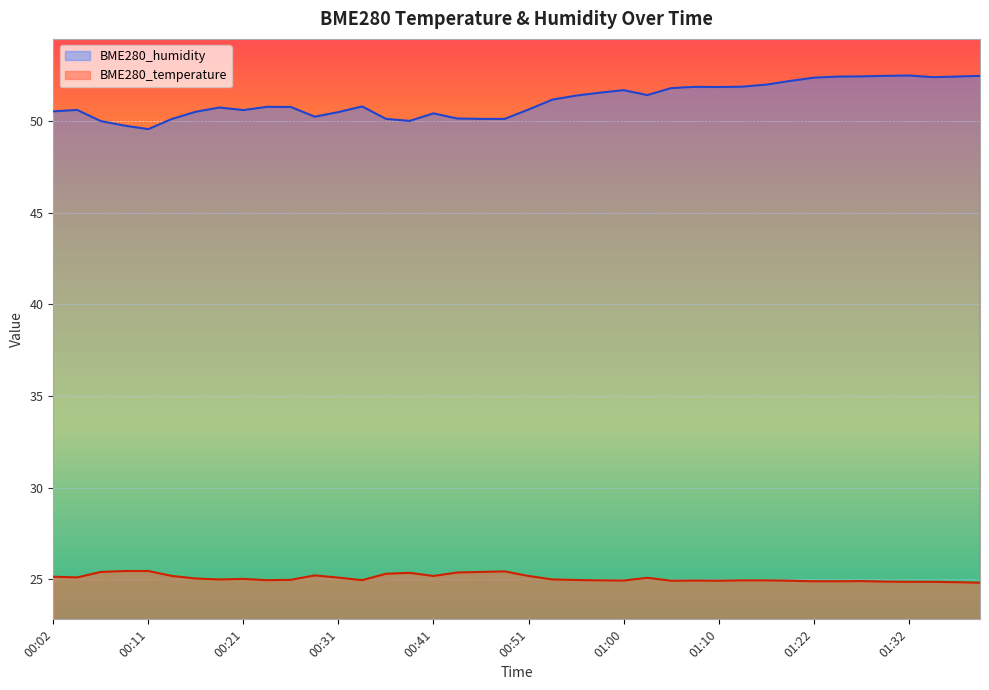

How many interior local valleys does the BME280_temperature series have?

8